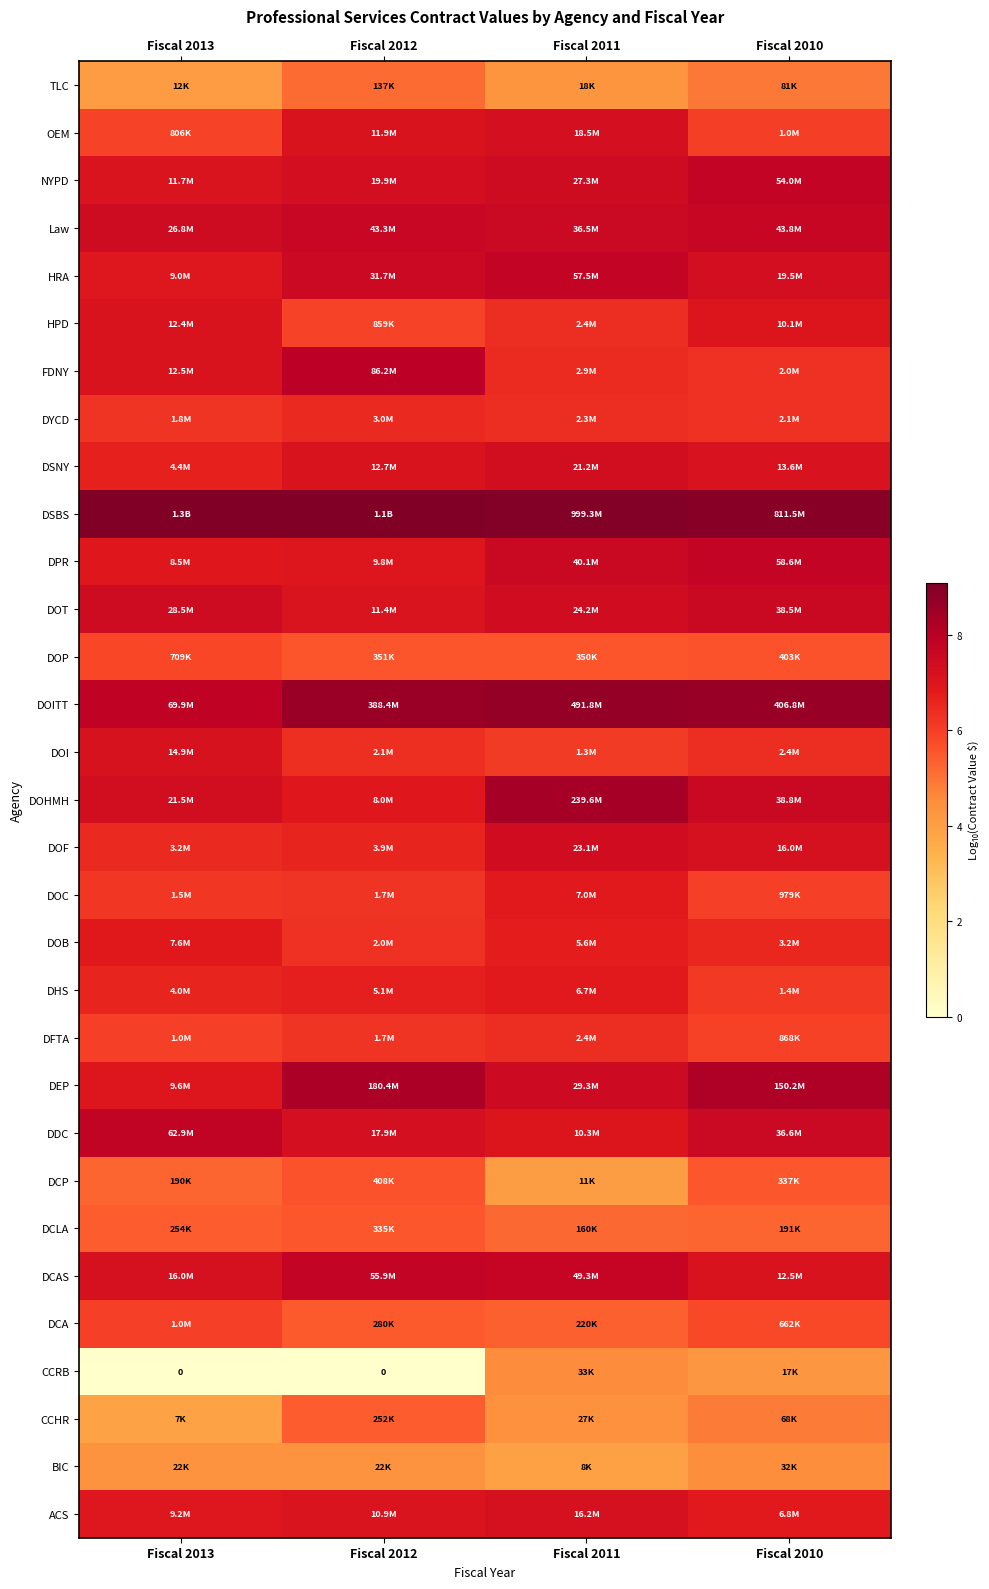

Is it true that DCAS equals 4.5 at Fiscal 2013?

False